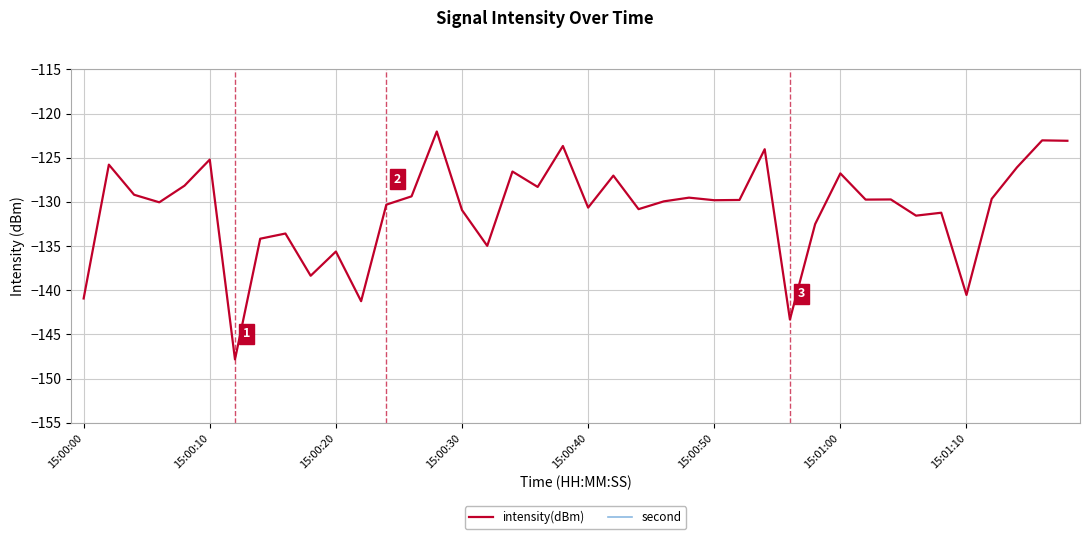

What is the difference between the maximum and second lowest values in the intensity(dBm) series?

21.3